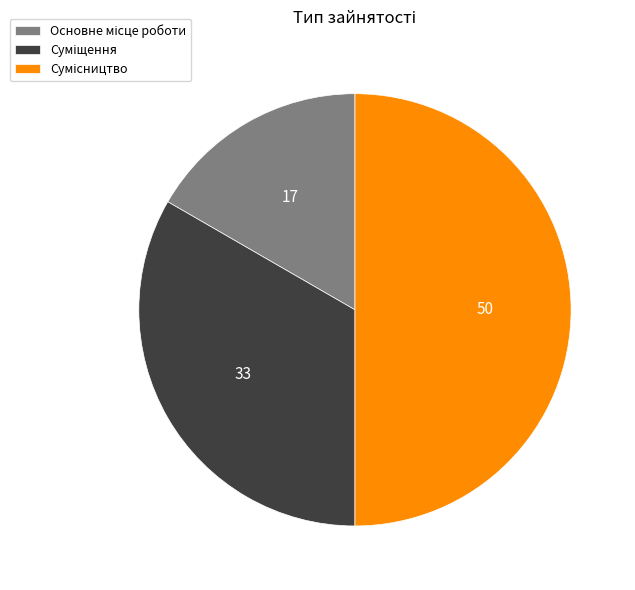

Count the number of slices in the pie.

3